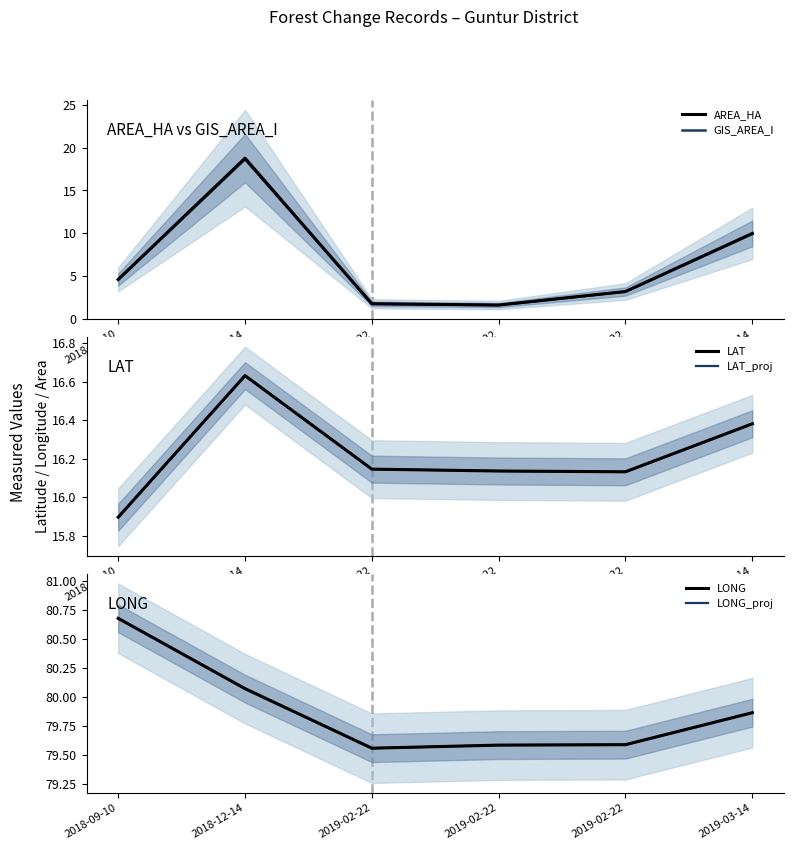

What is the sum of all LAT values?

97.3